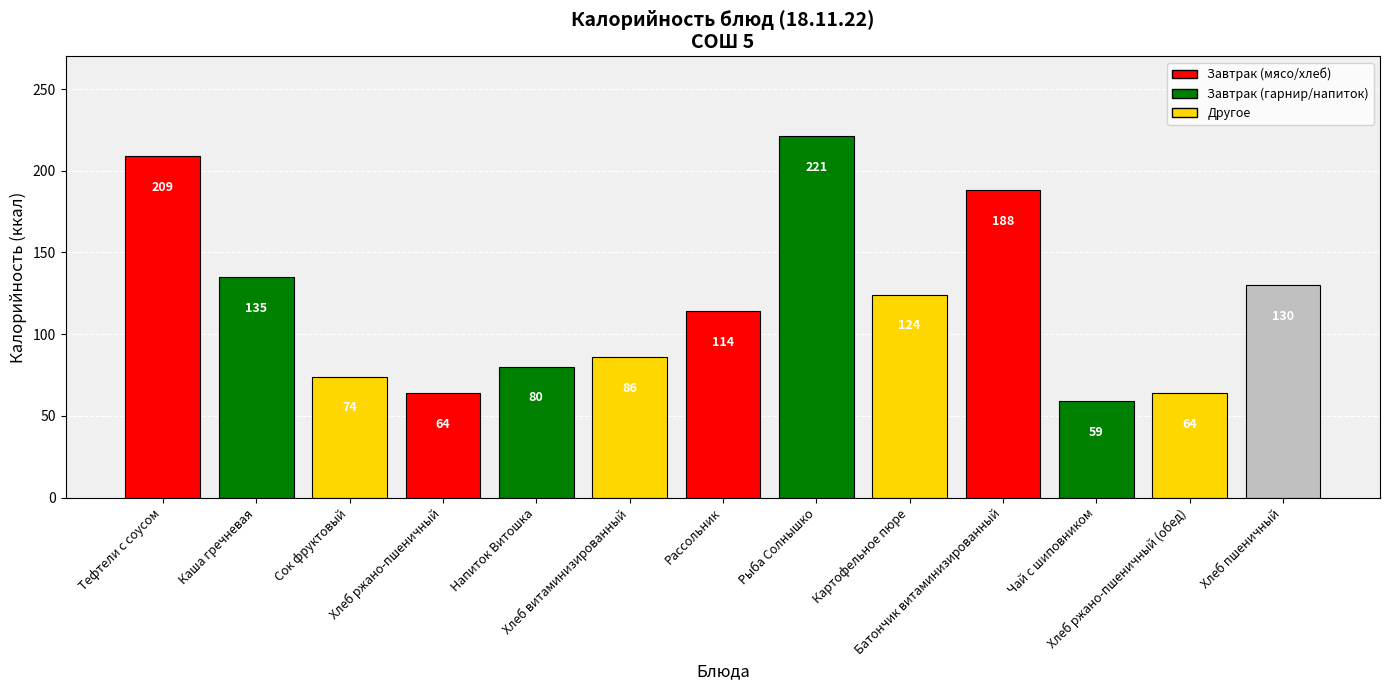

At which category does the chart reach its minimum across all series?

Чай с шиповником